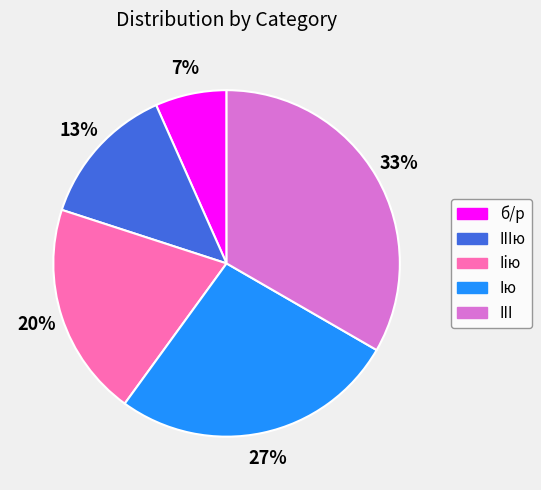

Does any single category account for the majority?

No